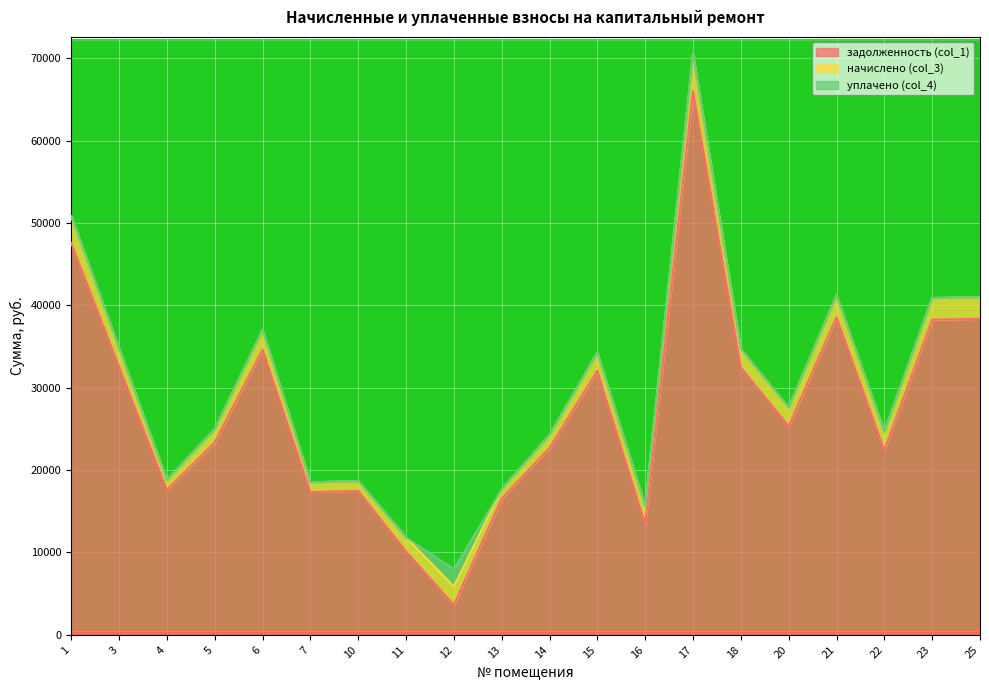

What is the approximate value of задолженность (col_1) at 16?

13406.5